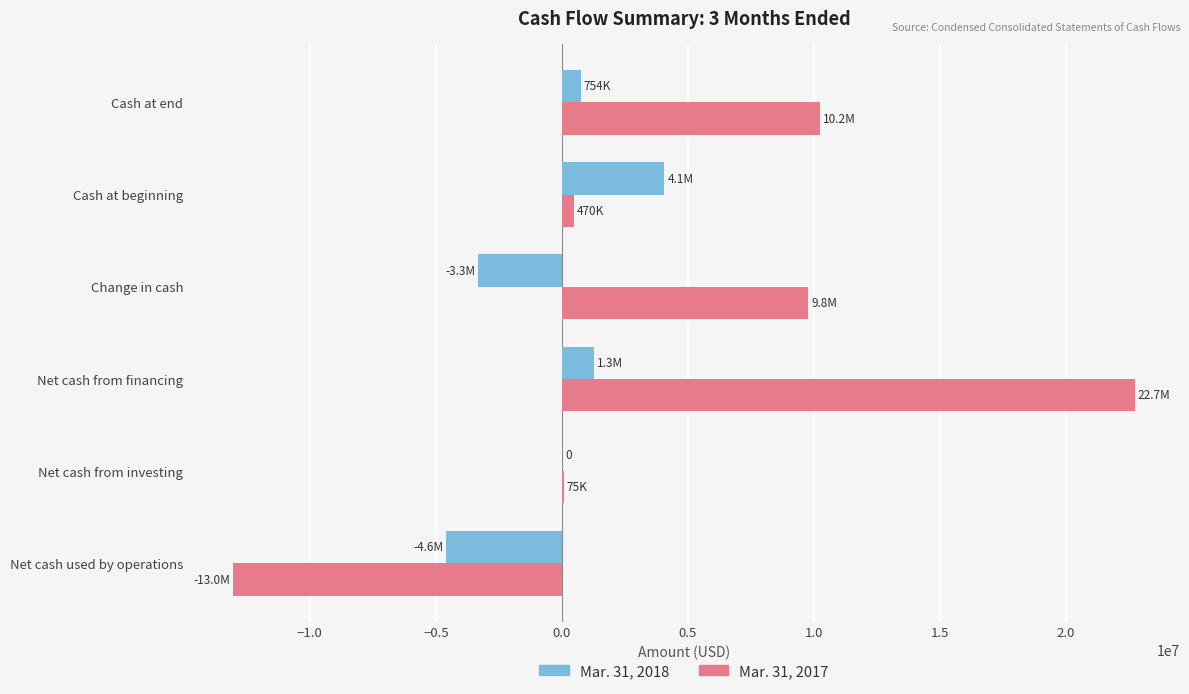

Is the value of Mar. 31, 2017 at Cash at beginning greater than the value of Mar. 31, 2018 at Net cash used by operations?

Yes